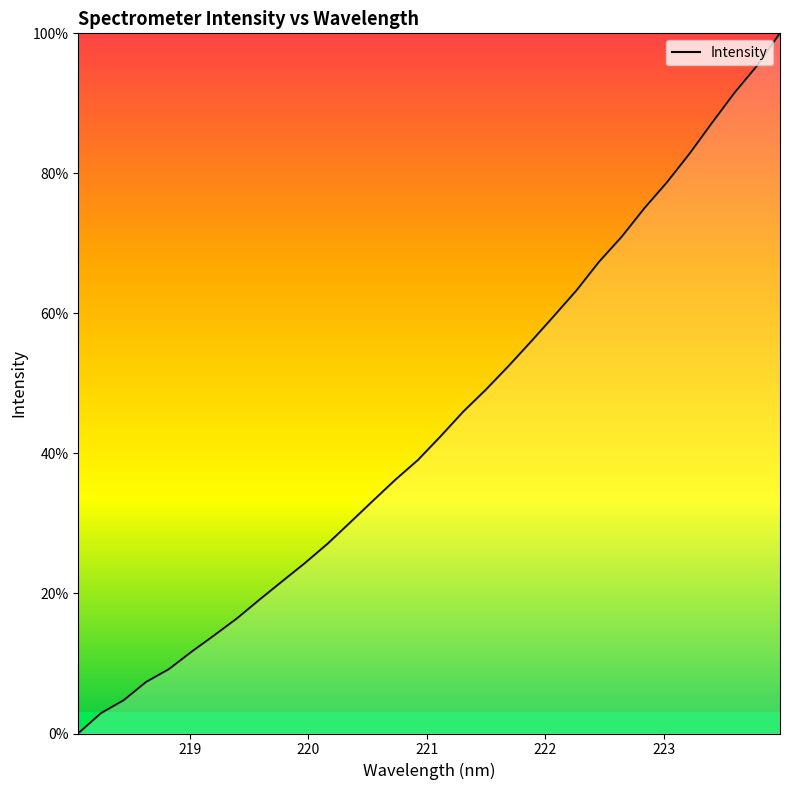

What is the maximum value shown in the chart?

100.0